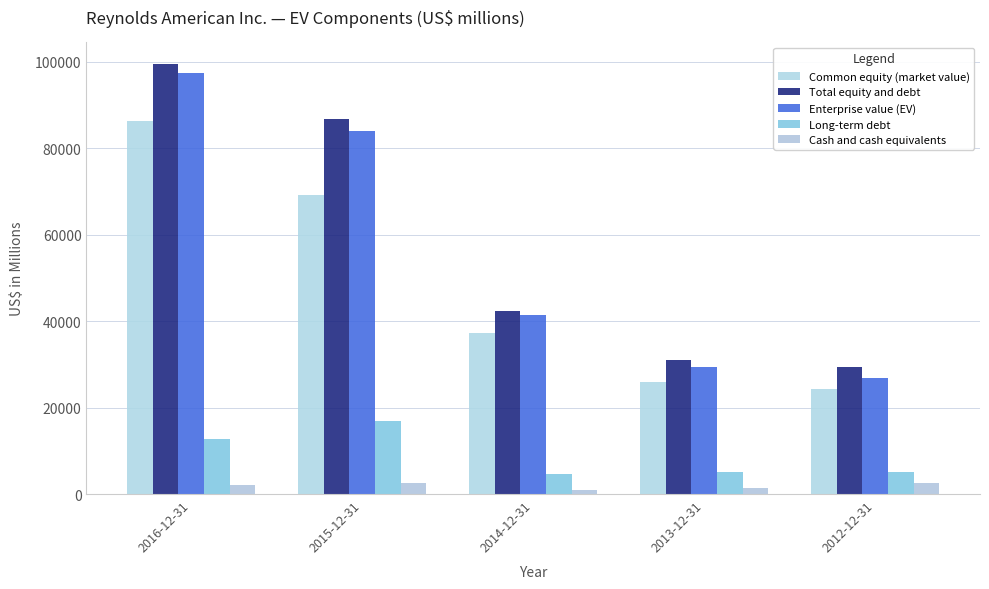

Is it true that Cash and cash equivalents equals 2567 at 2015-12-31?

True